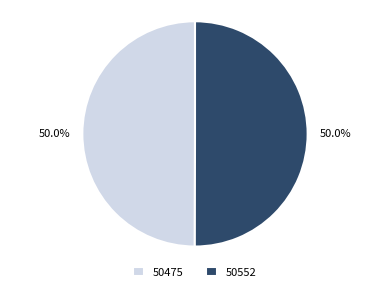

Approximately how many times larger is the value at 50552 compared to 50475?

1.0